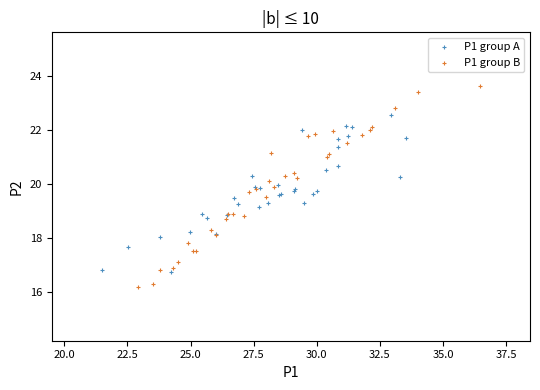

Which series contains the highest Y value?

P1 group B